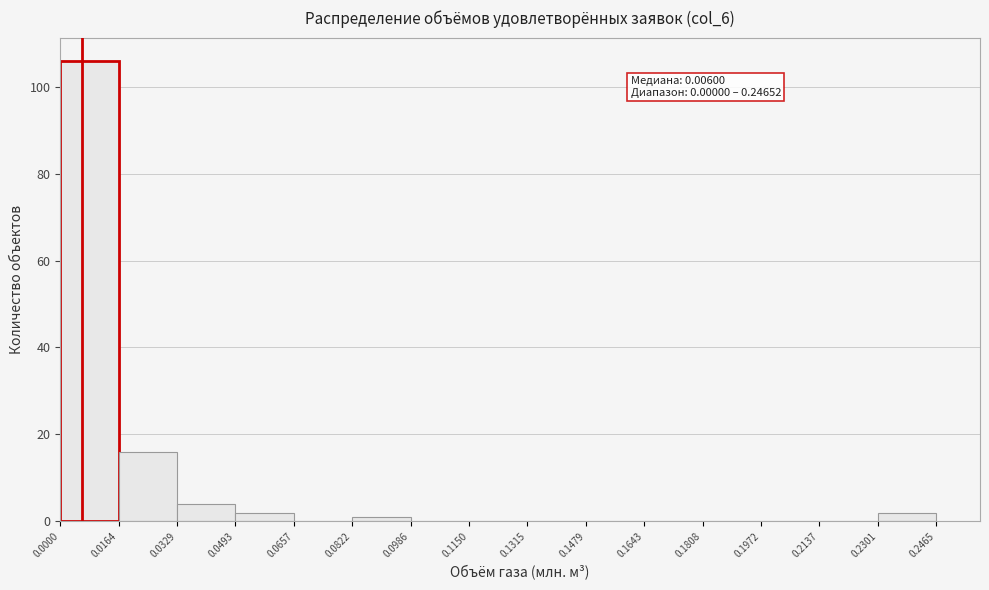

Which range on the x-axis has the tallest bar?

0.0000 to 0.0164